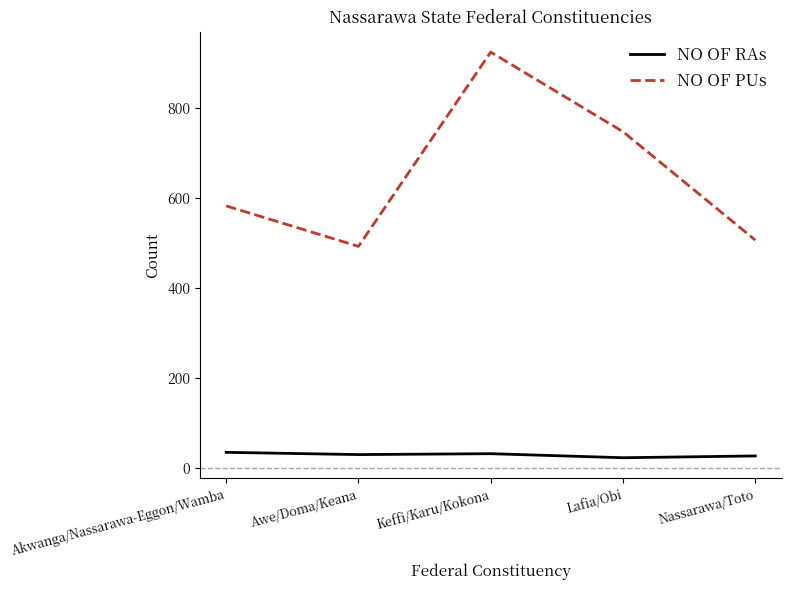

Is the value of NO OF RAs at Keffi/Karu/Kokona greater than the value of NO OF PUs at Keffi/Karu/Kokona?

No